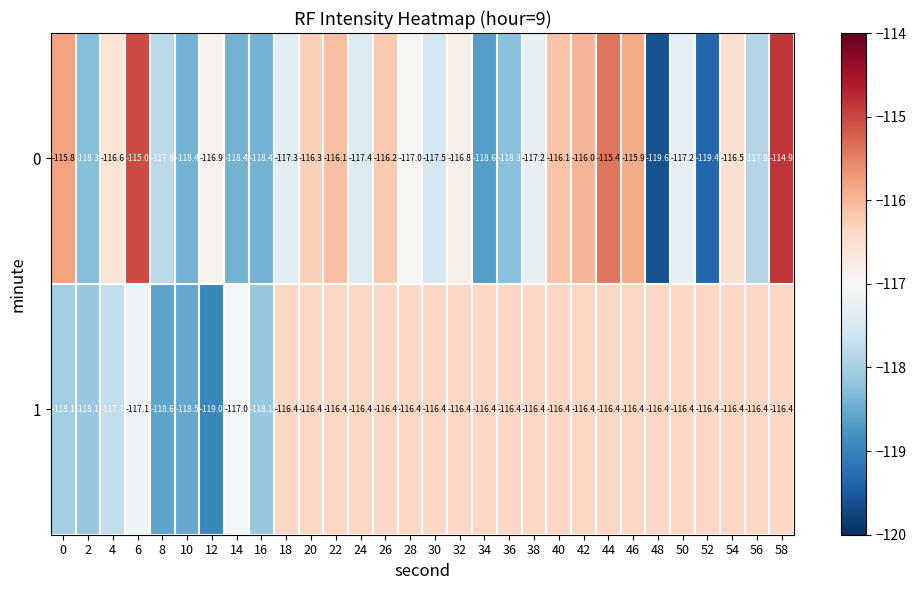

Where is 1 nearest to the value -117?

14